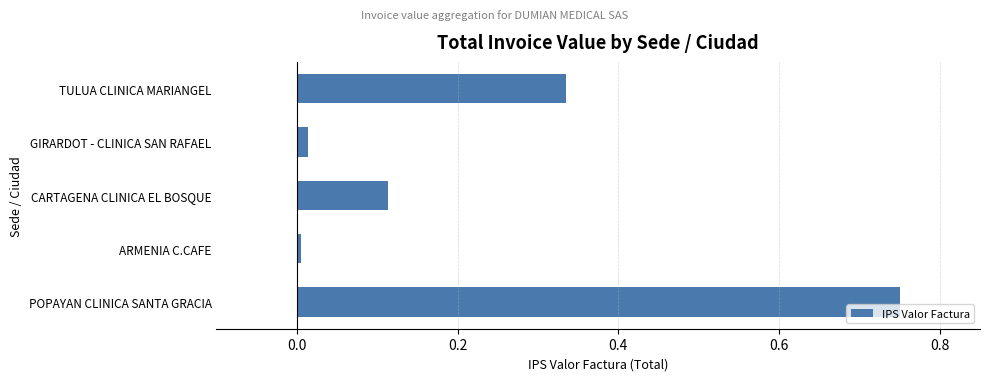

What is the difference between the maximum and minimum values?

0.7